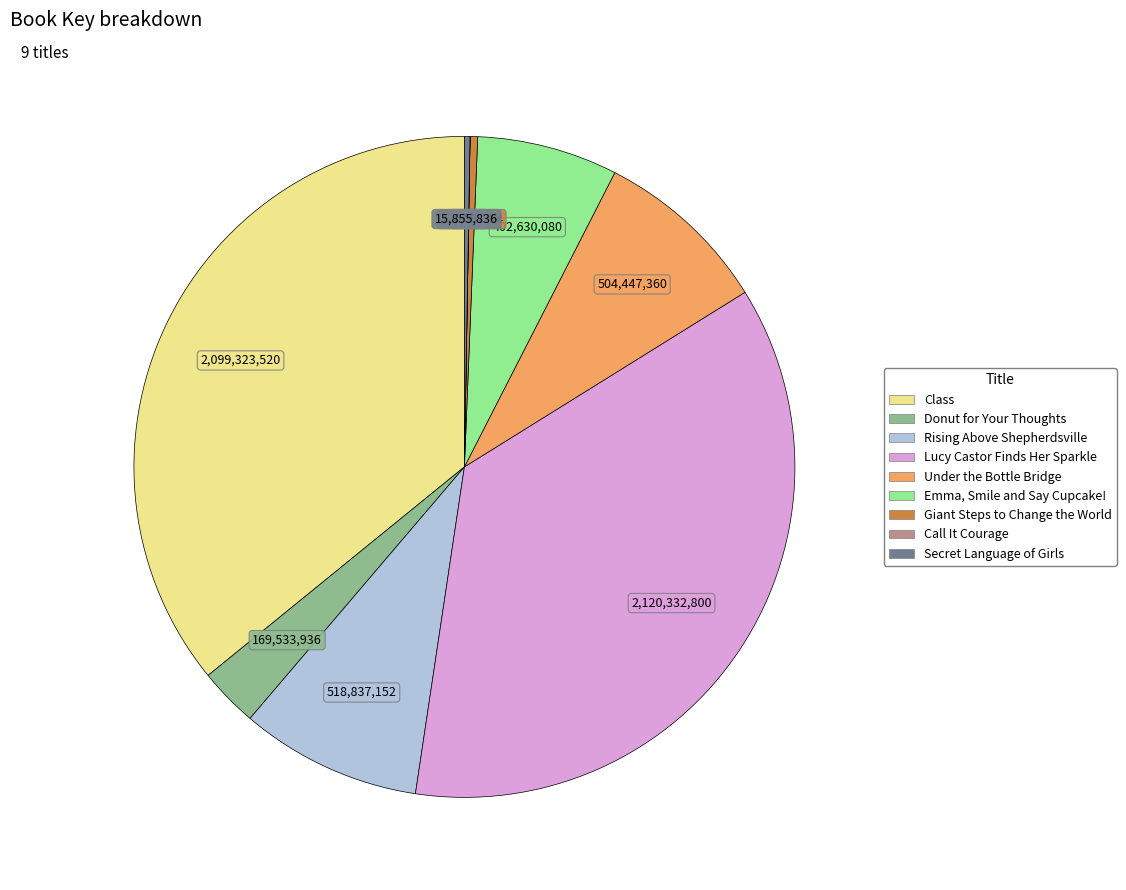

The Class slice represents 30% of the pie. True or false?

False